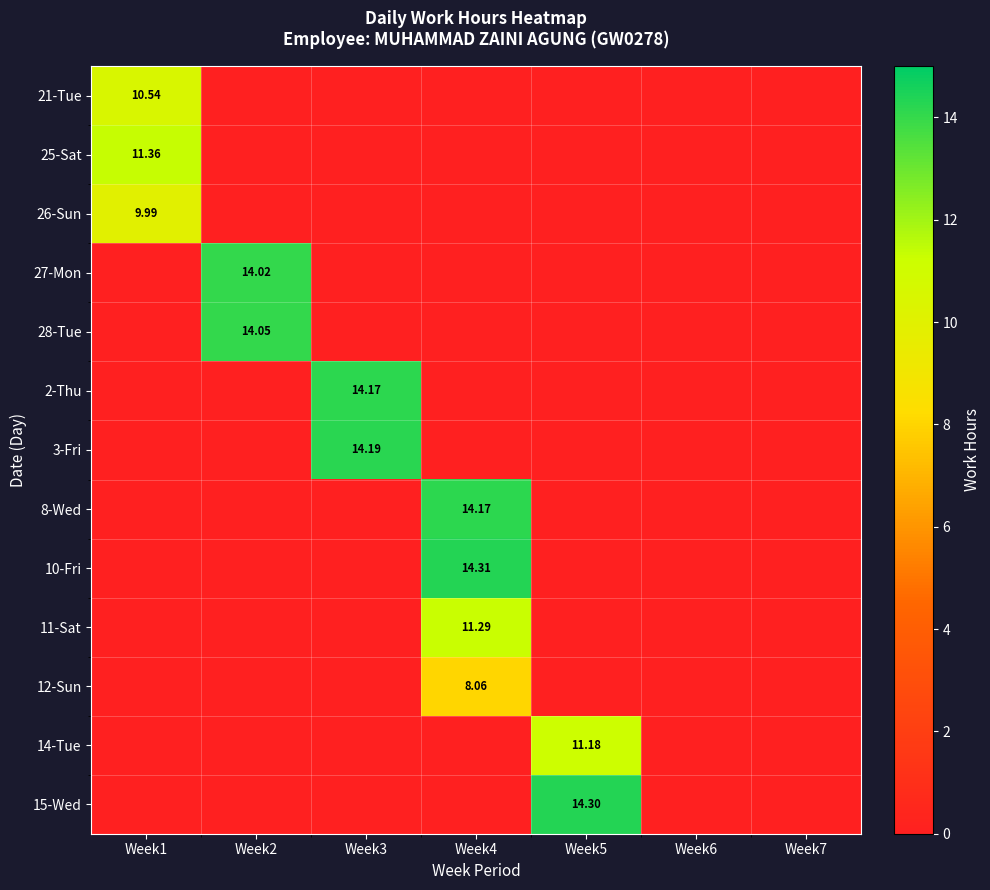

The value of 25-Sat at Week3 is 0.0. True or false?

True